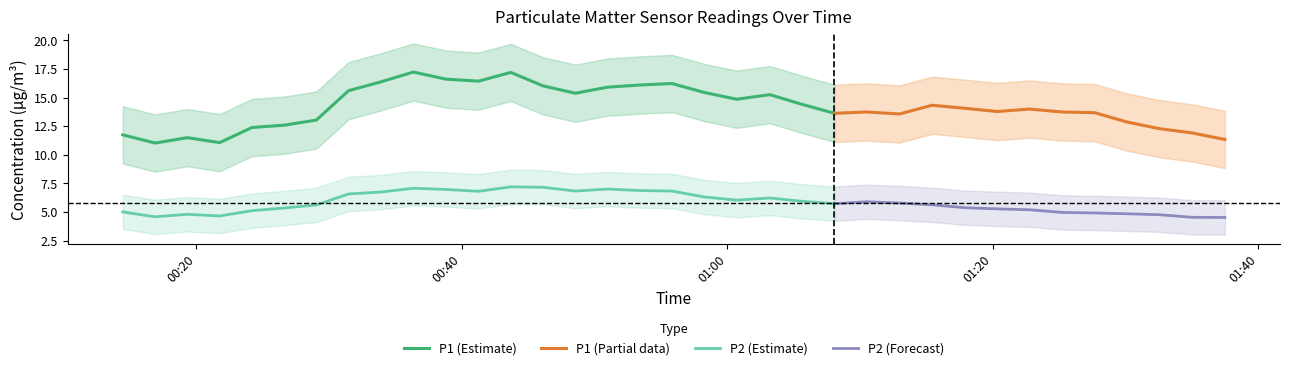

What is the average value of the P2 series?

5.7